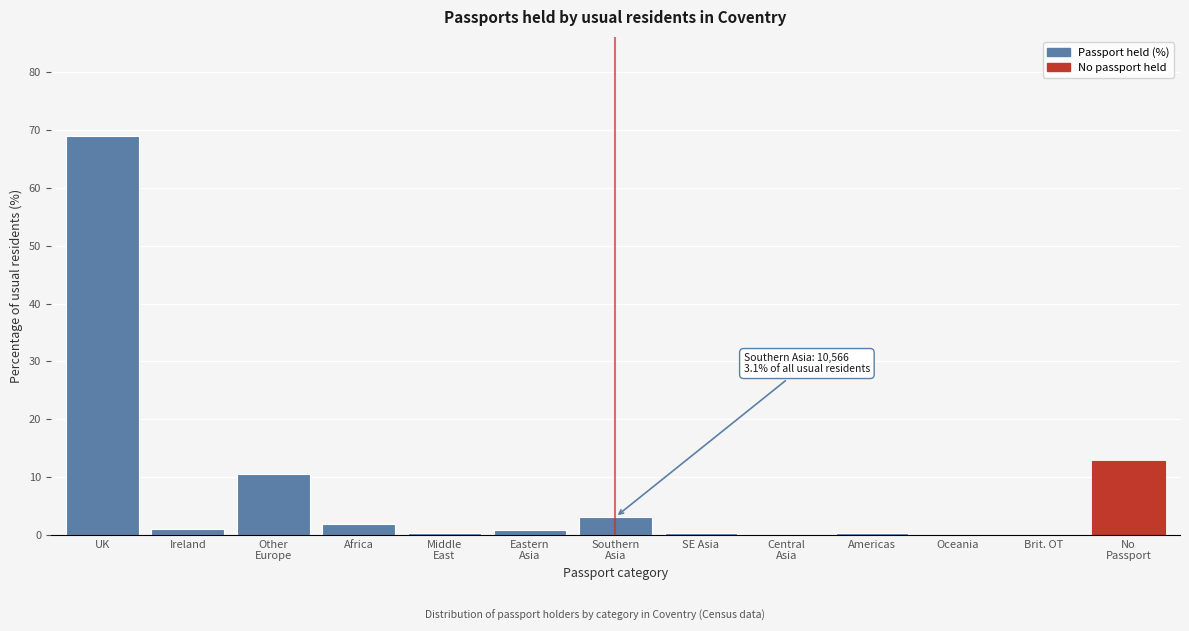

What is the greatest value displayed?

68.9